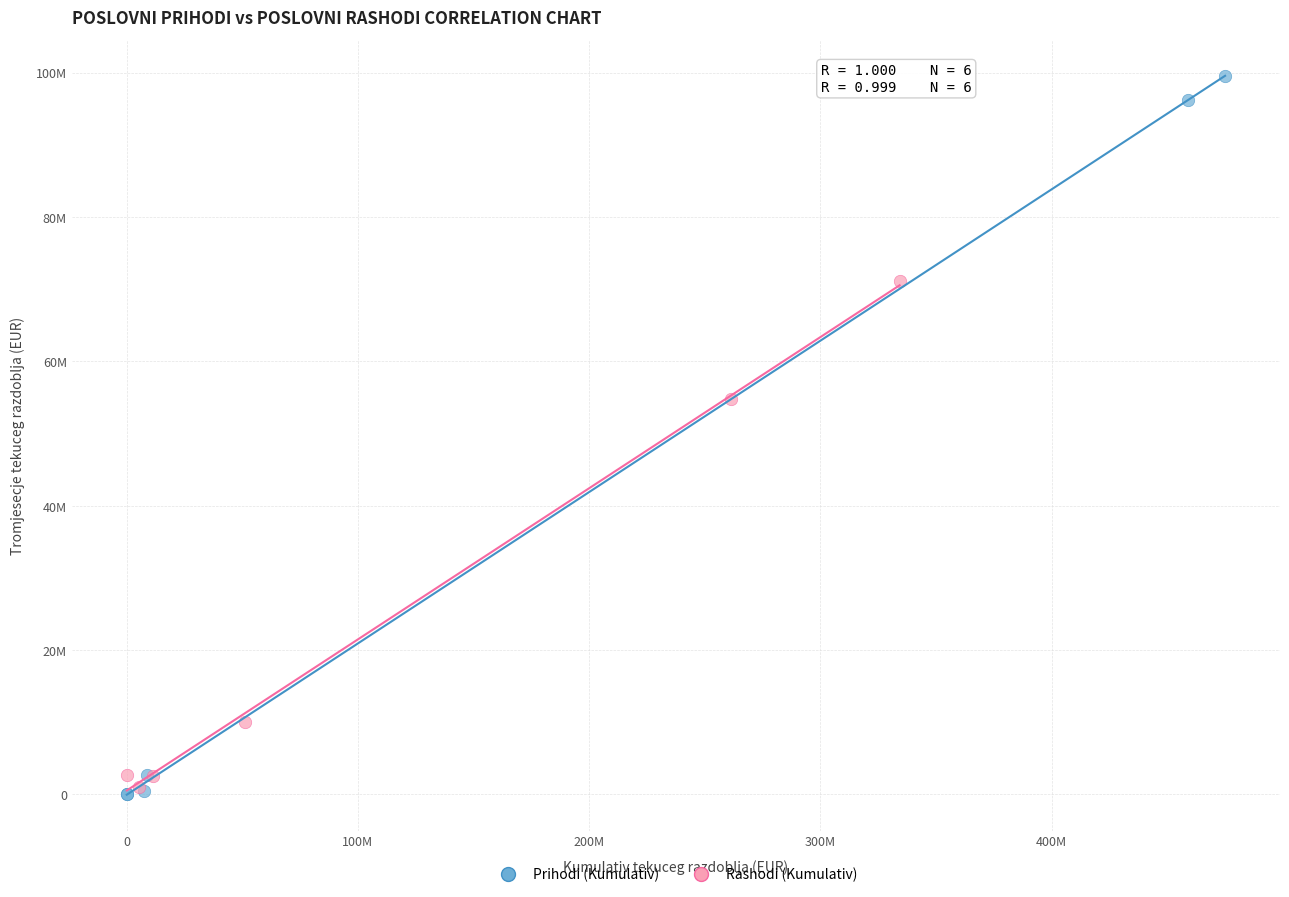

Which series reaches the minimum Y coordinate?

Prihodi (Kumulativ)